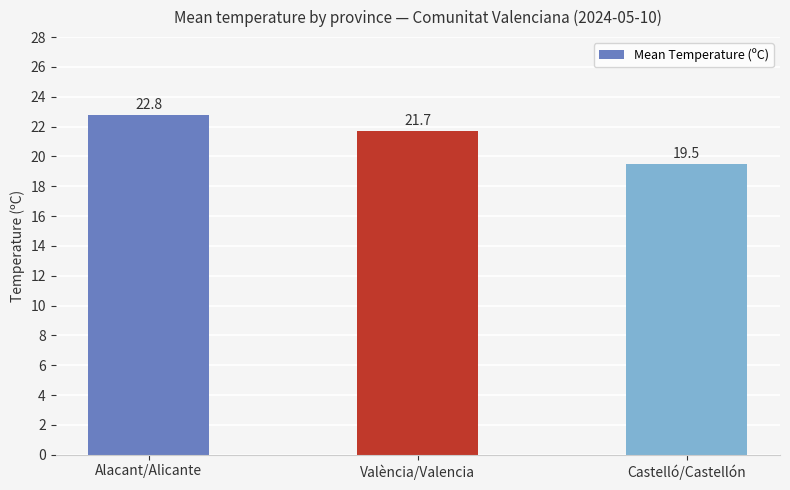

Reading left to right, list all the values displayed in this chart.

22.8	21.7	19.5